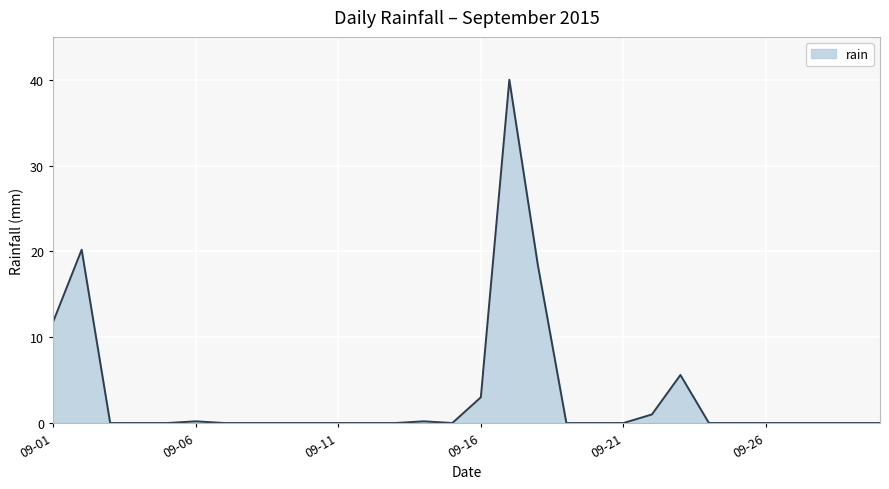

What is the difference between the maximum and minimum values?

40.0